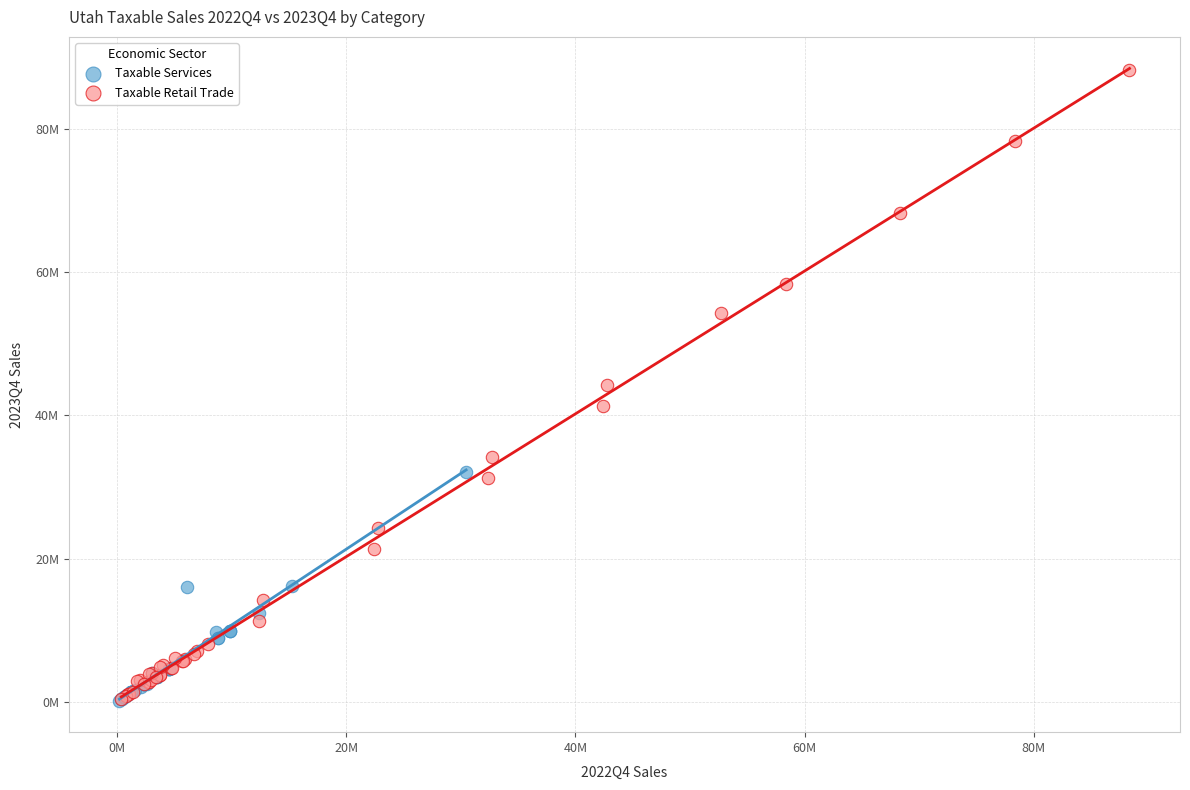

Which series contains the highest Y value?

Taxable Retail Trade